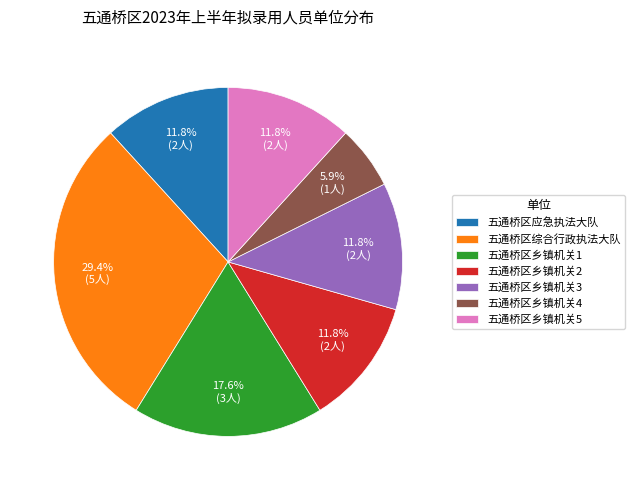

What is the ratio of the value at 五通桥区综合行政执法大队 to the value at 五通桥区乡镇机关2?

2.5